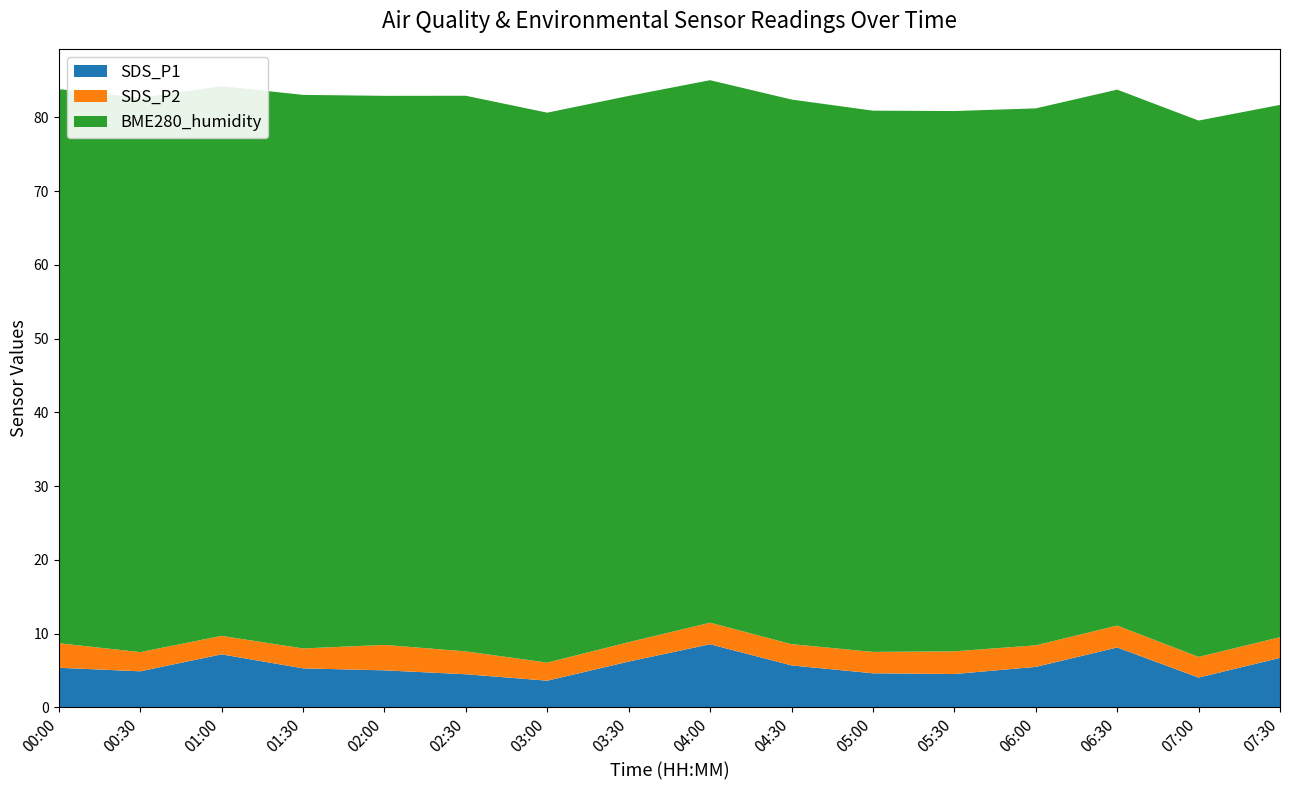

Reading right to left, extract all data points from this chart.

SDS_P1: 6.7	4.0	8.1	5.5	4.5	4.6	5.7	8.6	6.2	3.6	4.5	5.0	5.3	7.2	4.9	5.4
SDS_P2: 2.8	2.8	3.0	2.9	3.1	2.9	2.9	2.9	2.6	2.5	3.1	3.5	2.7	2.5	2.6	3.3
BME280_humidity: 72.2	72.7	72.7	72.8	73.2	73.4	73.8	73.5	74.0	74.5	75.3	74.4	75.0	74.5	75.2	75.1